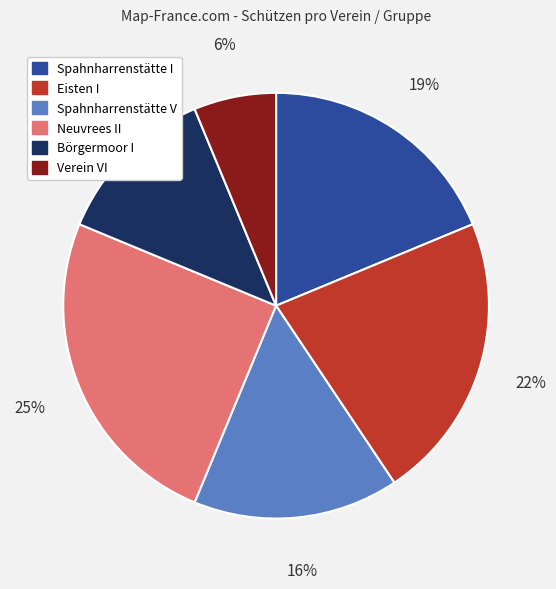

To the nearest percent, what portion does Neuvrees II represent?

25%